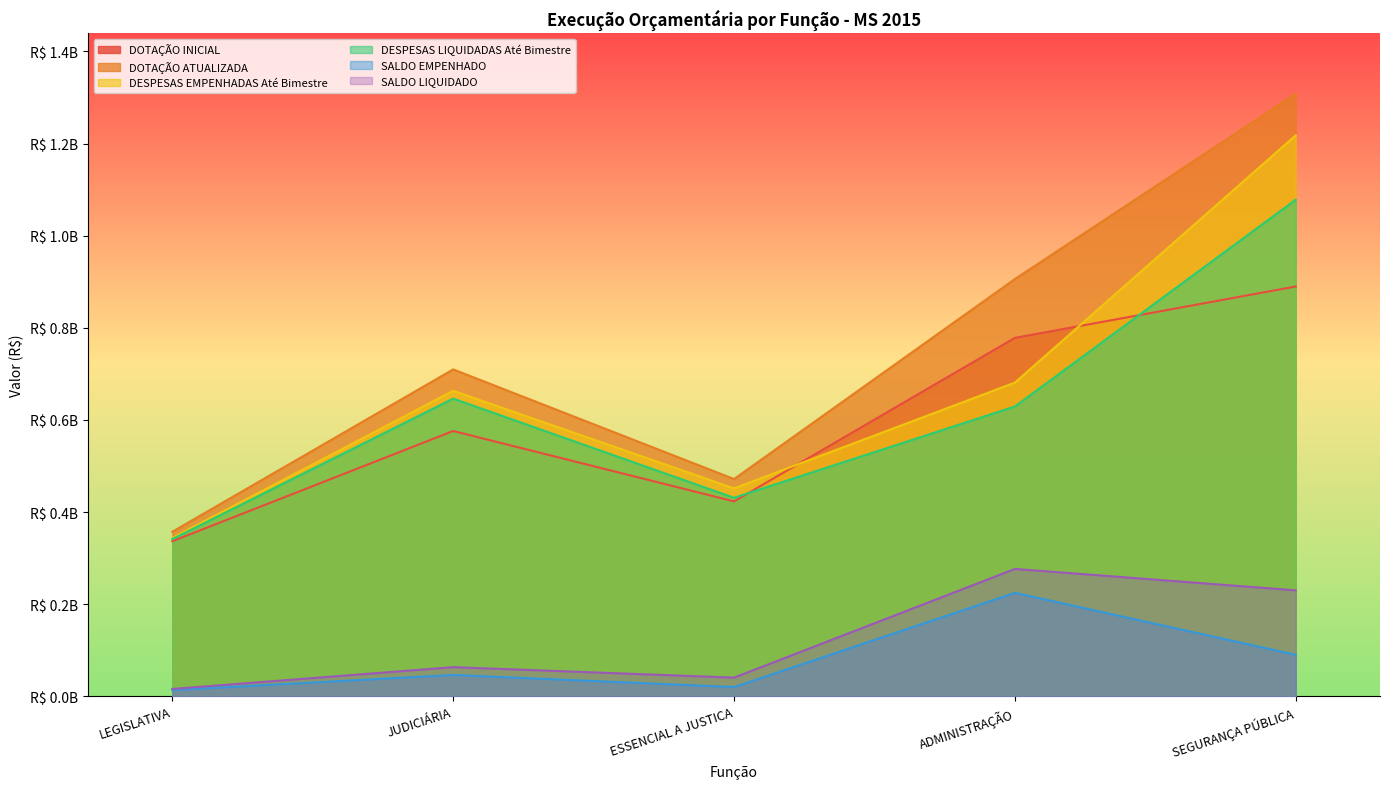

Reading left to right, extract all data points from this chart.

DOTAÇÃO INICIAL: LEGISLATIVA=336717000.0	JUDICIÁRIA=576015000.0	ESSENCIAL A JUSTICA=423182600.0	ADMINISTRAÇÃO=778172500.0	SEGURANÇA PÚBLICA=889668600.0
DOTAÇÃO ATUALIZADA: LEGISLATIVA=357322000.0	JUDICIÁRIA=709724934.6	ESSENCIAL A JUSTICA=471724198.8	ADMINISTRAÇÃO=905841013.8	SEGURANÇA PÚBLICA=1308164355.0
DESPESAS EMPENHADAS Até Bimestre: LEGISLATIVA=343772846.1	JUDICIÁRIA=663300814.7	ESSENCIAL A JUSTICA=451450401.6	ADMINISTRAÇÃO=681080692.3	SEGURANÇA PÚBLICA=1217956624.6
DESPESAS LIQUIDADAS Até Bimestre: LEGISLATIVA=341263945.1	JUDICIÁRIA=646292081.8	ESSENCIAL A JUSTICA=431085144.9	ADMINISTRAÇÃO=629229432.3	SEGURANÇA PÚBLICA=1078036800.4
SALDO EMPENHADO: LEGISLATIVA=13549153.9	JUDICIÁRIA=46424119.9	ESSENCIAL A JUSTICA=20273797.3	ADMINISTRAÇÃO=224760321.5	SEGURANÇA PÚBLICA=90207730.4
SALDO LIQUIDADO: LEGISLATIVA=16058054.9	JUDICIÁRIA=63432852.8	ESSENCIAL A JUSTICA=40639053.9	ADMINISTRAÇÃO=276611581.5	SEGURANÇA PÚBLICA=230127554.5